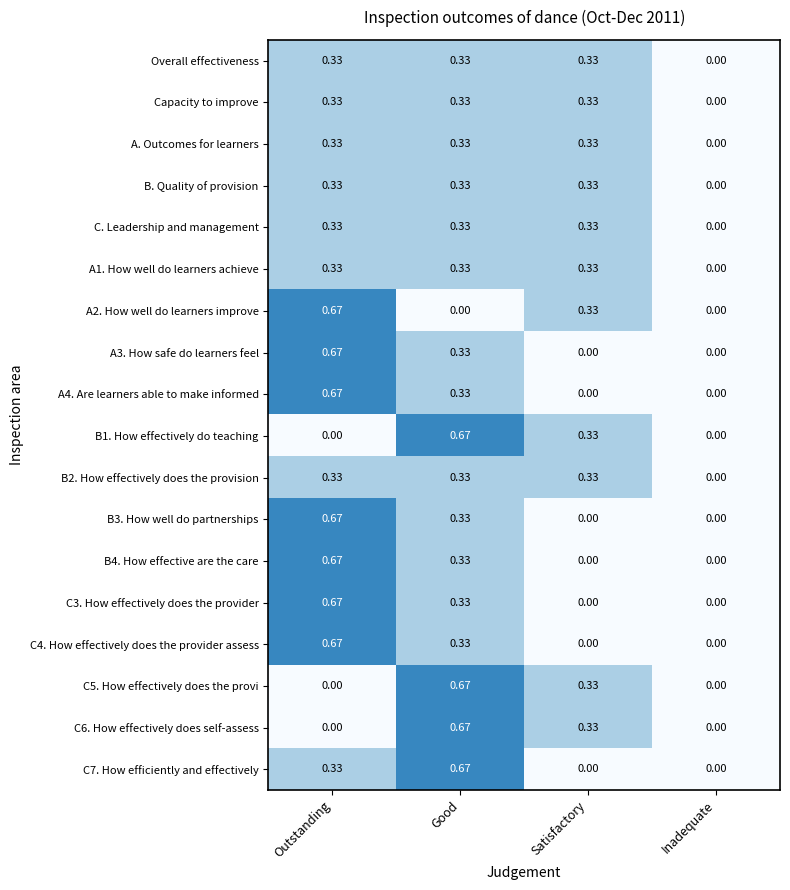

At which label does C4. How effectively does the provider assess reach its peak?

Outstanding